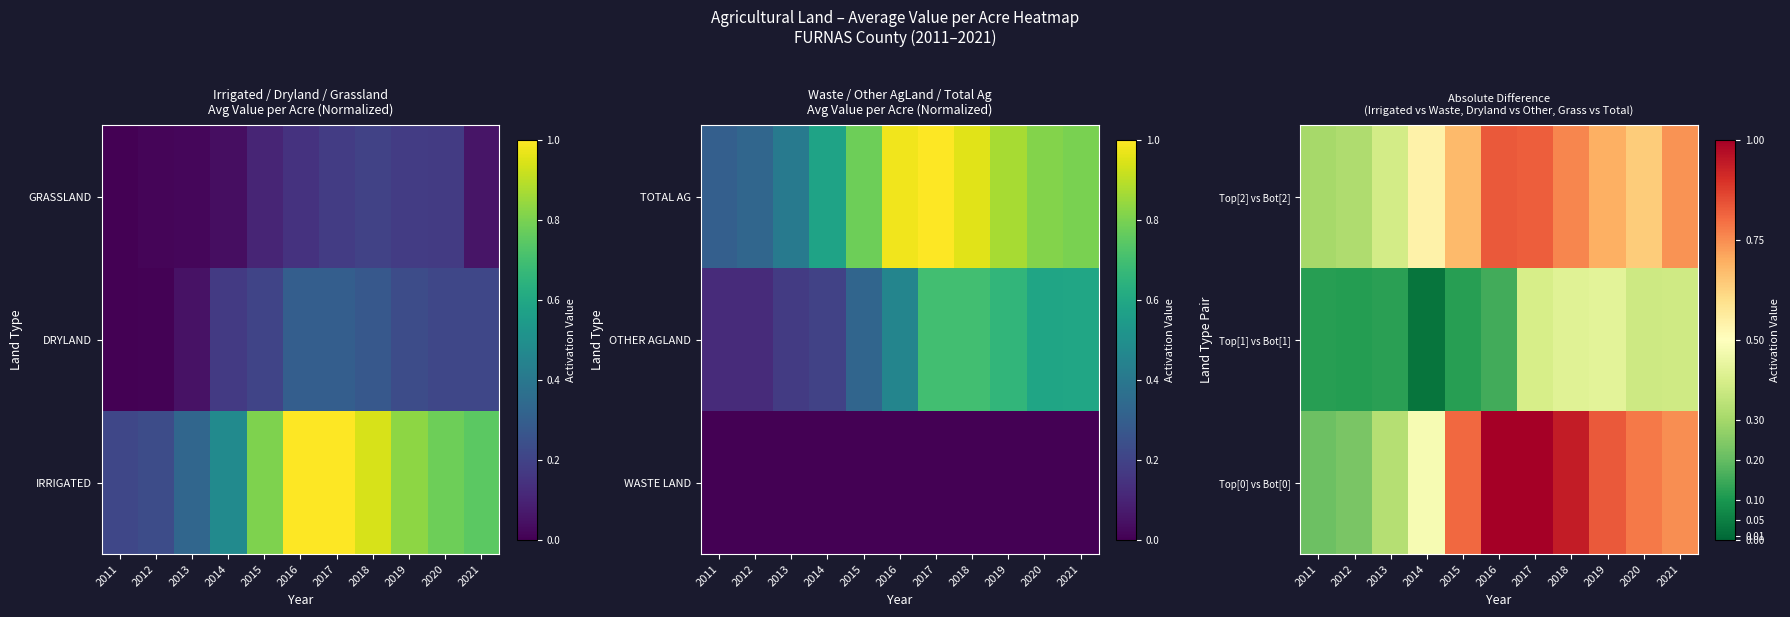

The value of Top[2] vs Bot[2] at 2019 is 1.2. True or false?

False